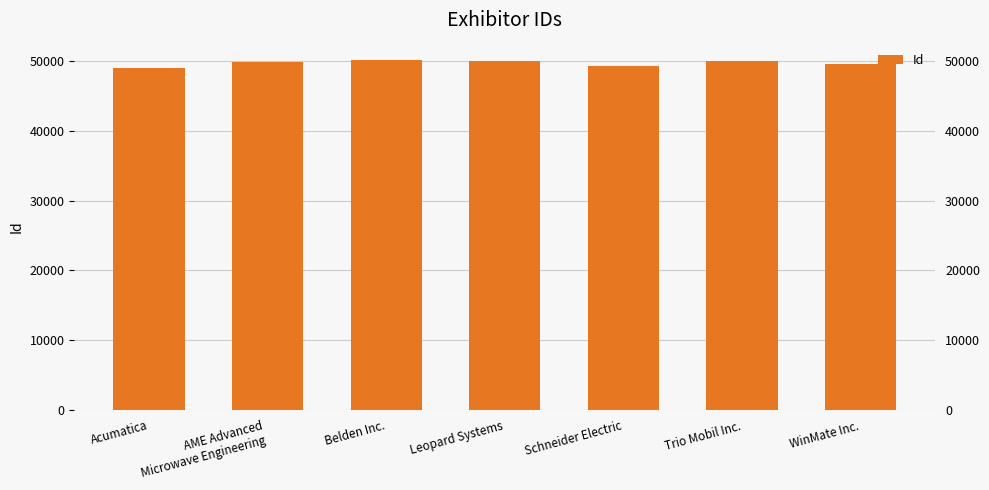

Which has a higher value, Acumatica or Schneider Electric?

Schneider Electric